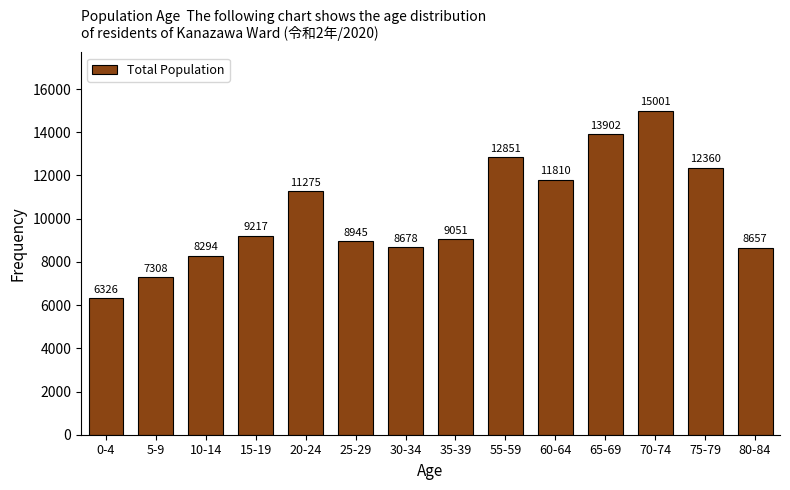

Reading right to left, extract all data points from this chart.

8657	12360	15001	13902	11810	12851	9051	8678	8945	11275	9217	8294	7308	6326